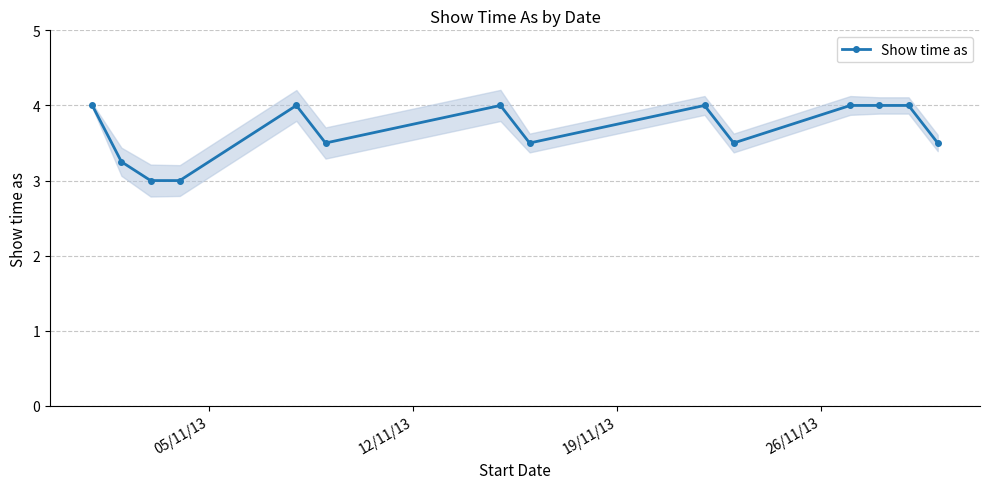

How many values in the Show time as series are below 4?

7